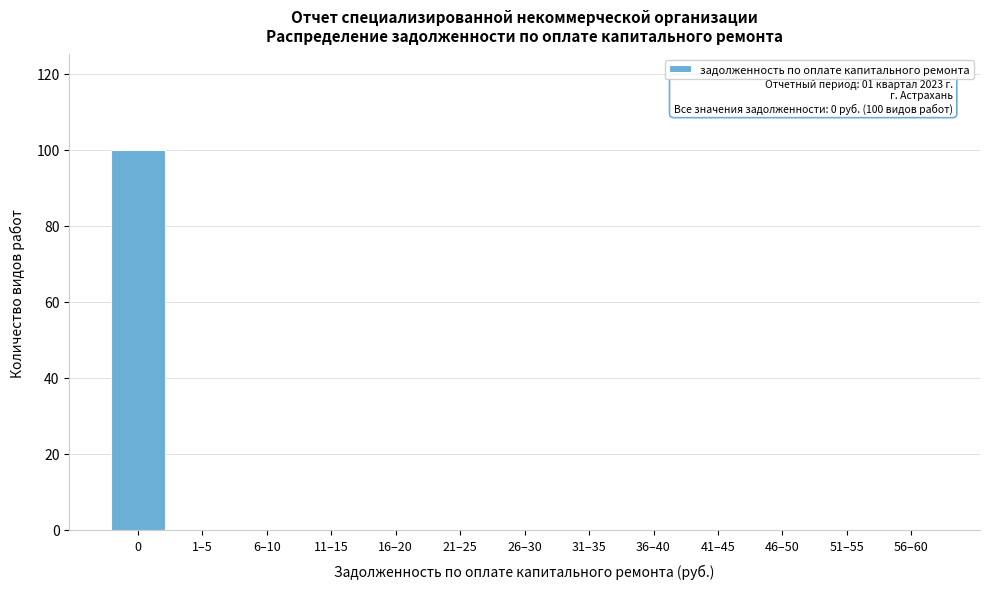

Reading right to left, extract all data points from this chart.

56–60=0	51–55=0	46–50=0	41–45=0	36–40=0	31–35=0	26–30=0	21–25=0	16–20=0	11–15=0	6–10=0	1–5=0	0=100